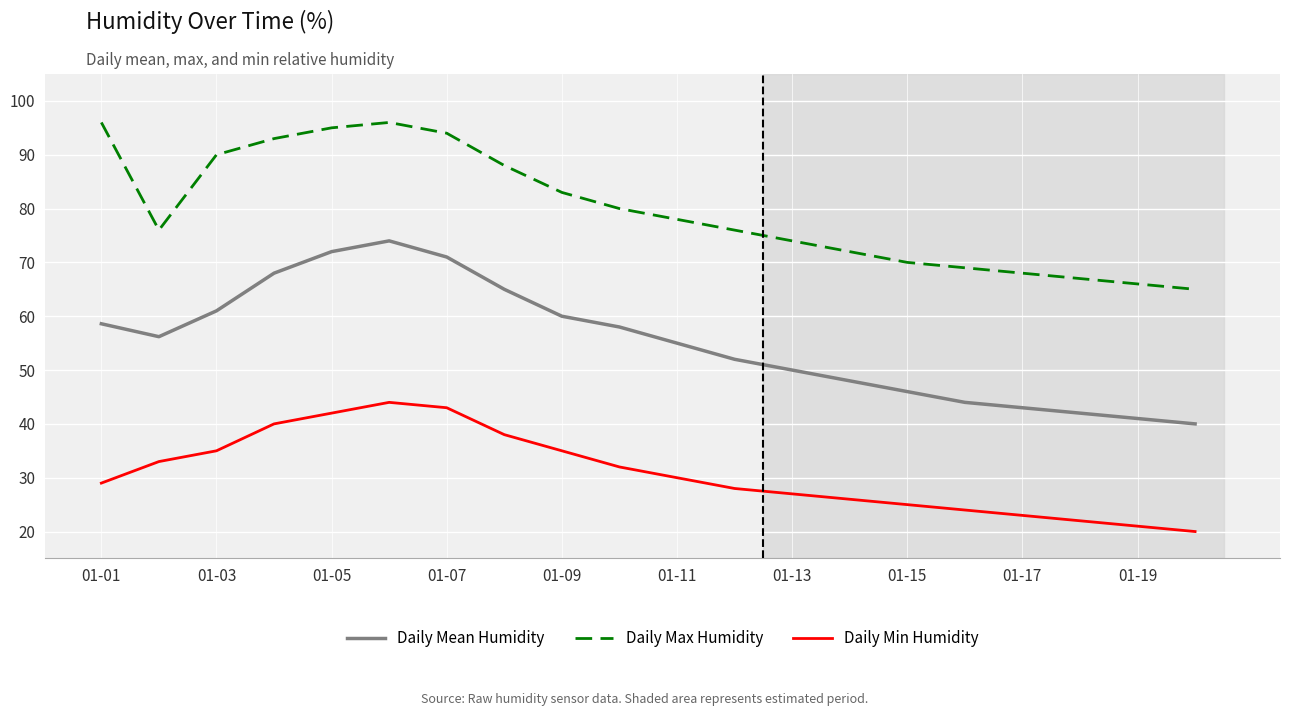

How many lines are shown in the chart?

3